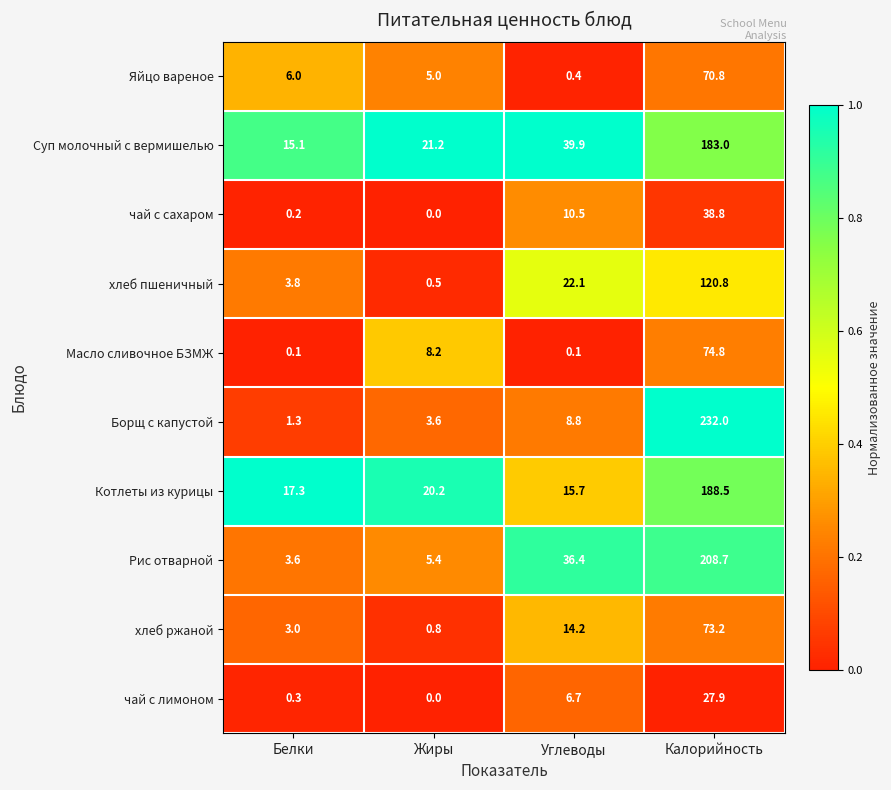

What is the spread (max minus min) of values at Белки?

17.2